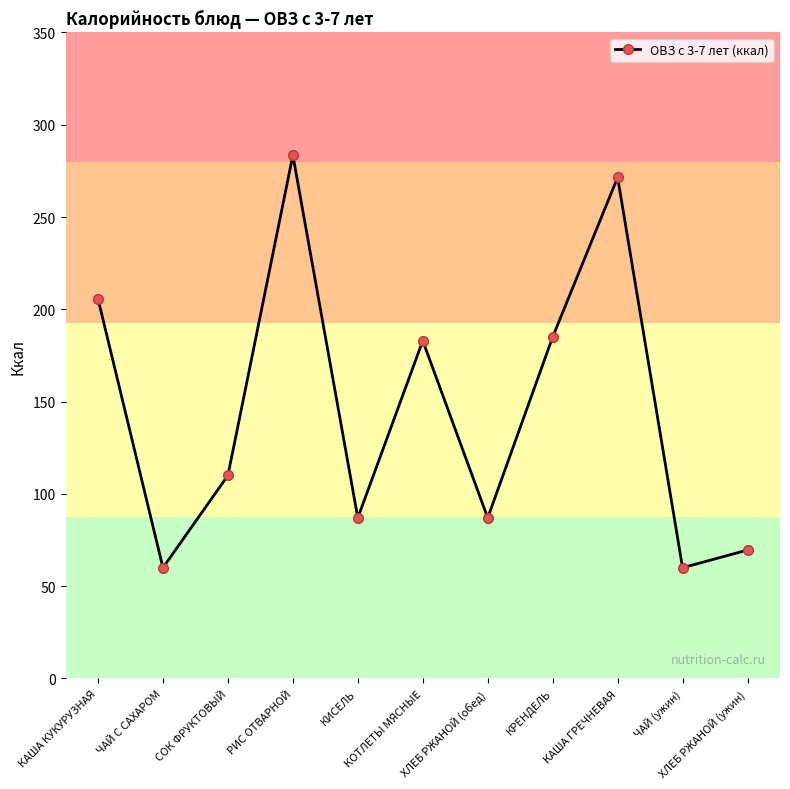

What is the label of the 3rd point from the right?

КАША ГРЕЧНЕВАЯ